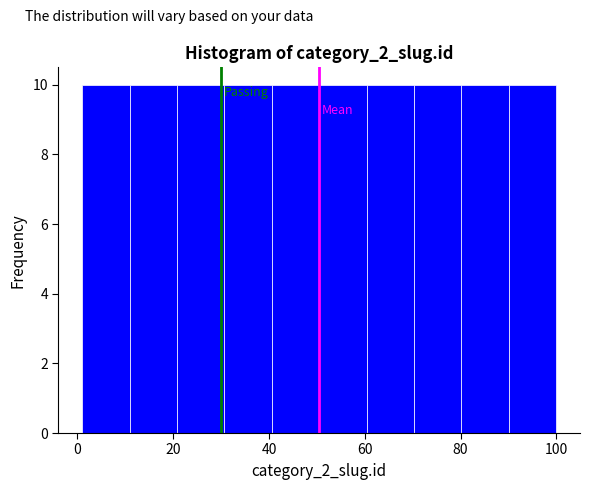

Reading left to right, list every bar in this chart as the range it spans on the x-axis followed by its height. Neither the bar edges nor the heights are printed on the chart, so give them approximately, as read against the axes.

2 to 10: 10
10 to 20: 10
20 to 30: 10
30 to 40: 10
40 to 50: 10
50 to 60: 10
60 to 70: 10
70 to 80: 10
80 to 90: 10
90 to 100: 10